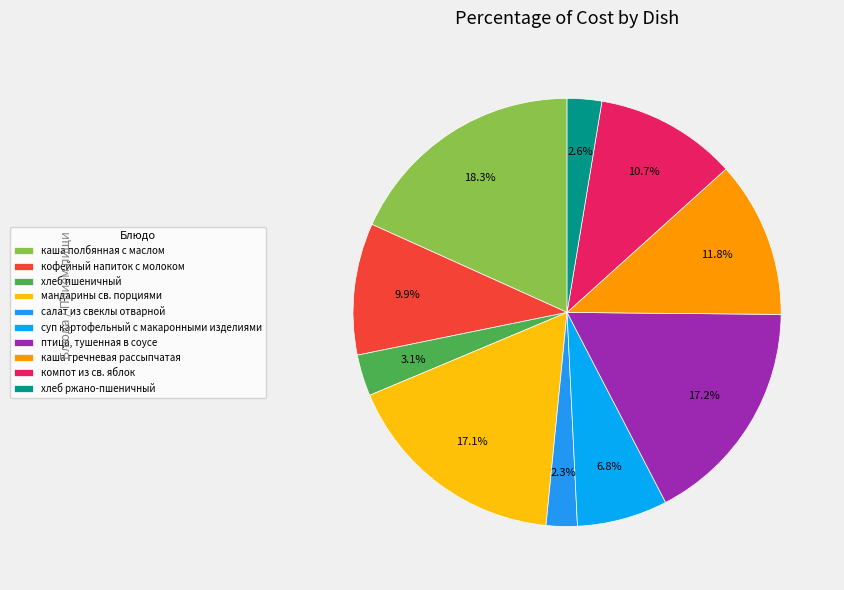

Which category has the smallest portion of the pie?

салат из свеклы отварной